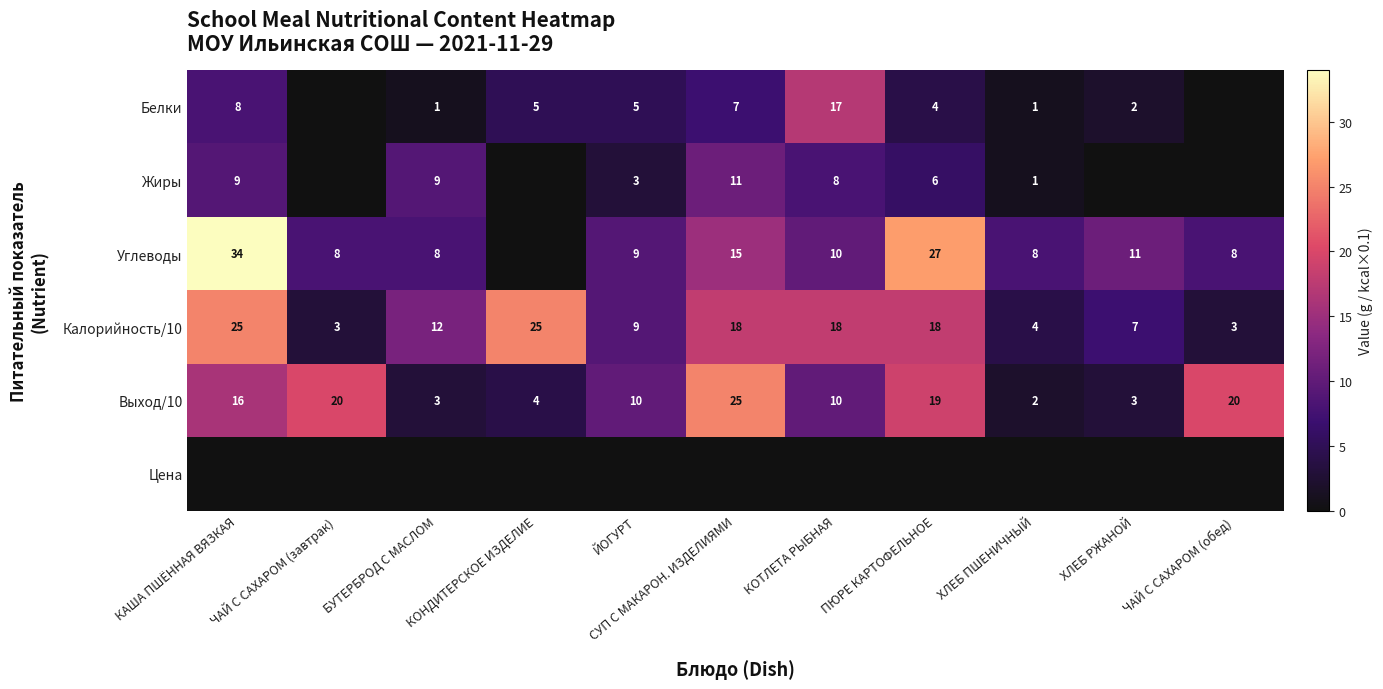

True or false: Калорийность/10 has a value of 16 at КАША ПШЁННАЯ ВЯЗКАЯ.

False